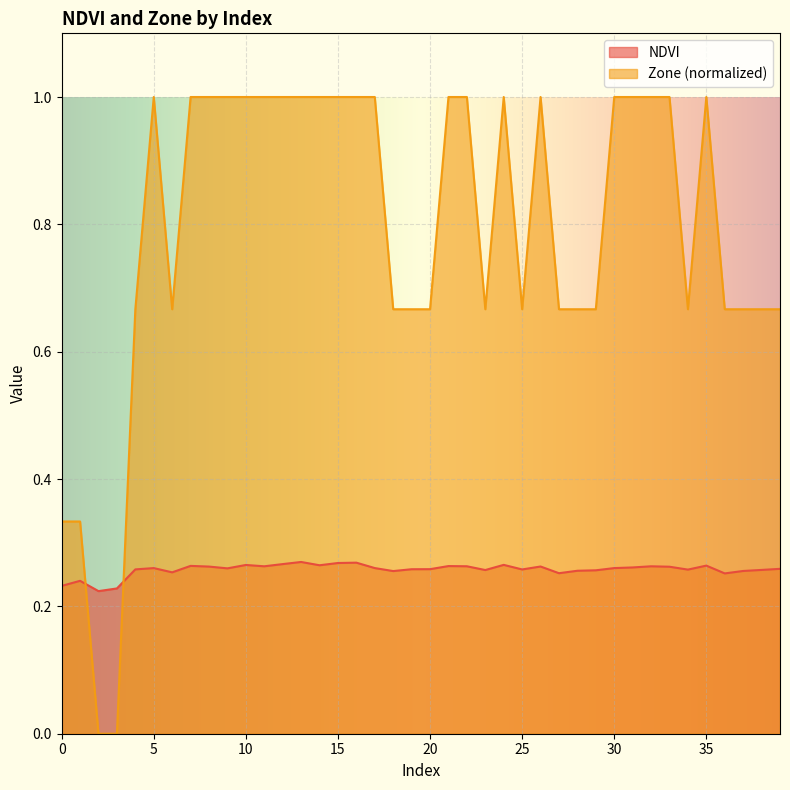

What are all the series names shown in the legend?

NDVI, Zone (normalized)